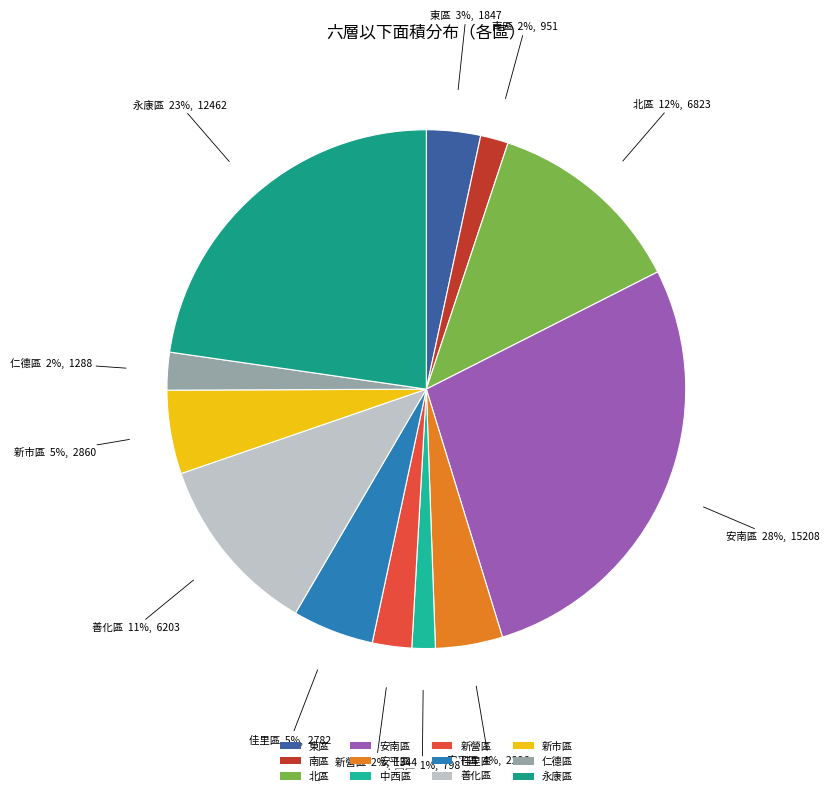

What percentage is the 安平區 slice, to the nearest percent?

4%